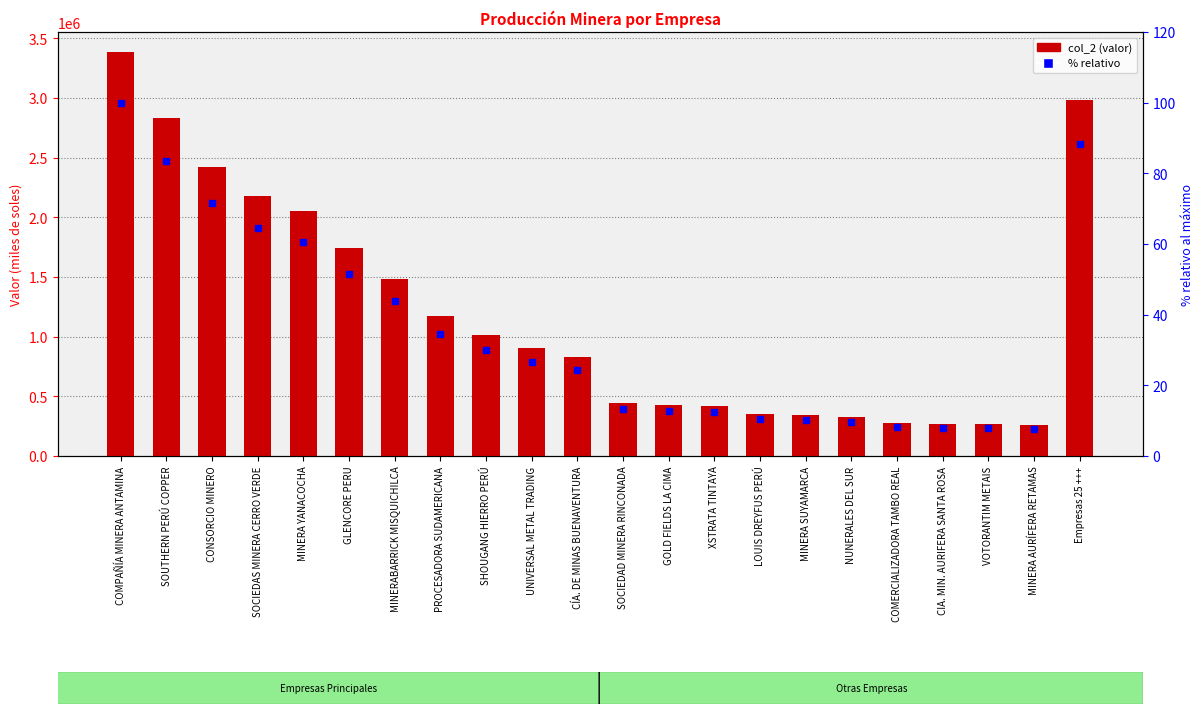

The value of col_2 at MINERABARRICK MISQUICHILCA is 305935.1. True or false?

False